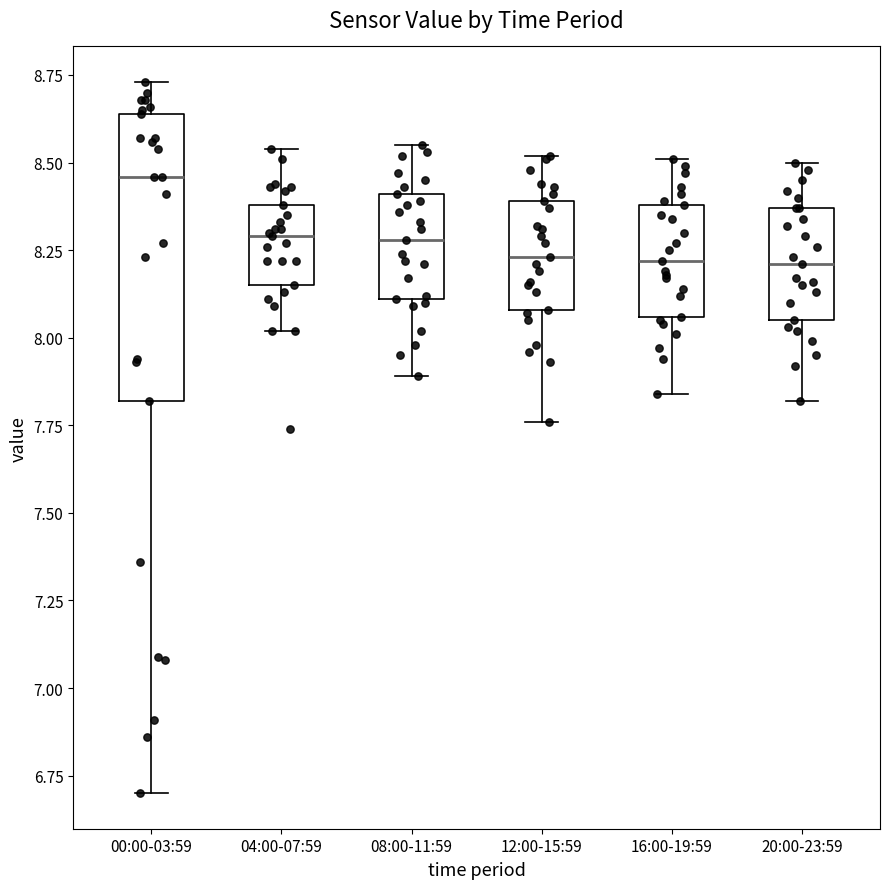

Where does the median line of the box for 20:00-23:59 sit on the y-axis? The values are not printed on the chart, so give them approximately, as read against the axis.

8.20